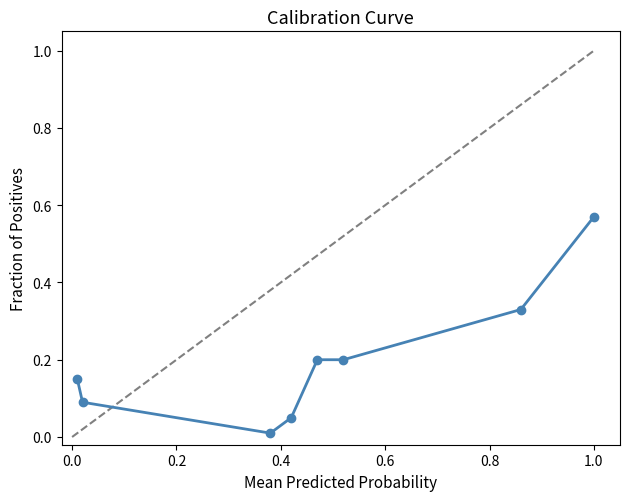

True or false: there are more than 1 points higher than both neighbors.

False